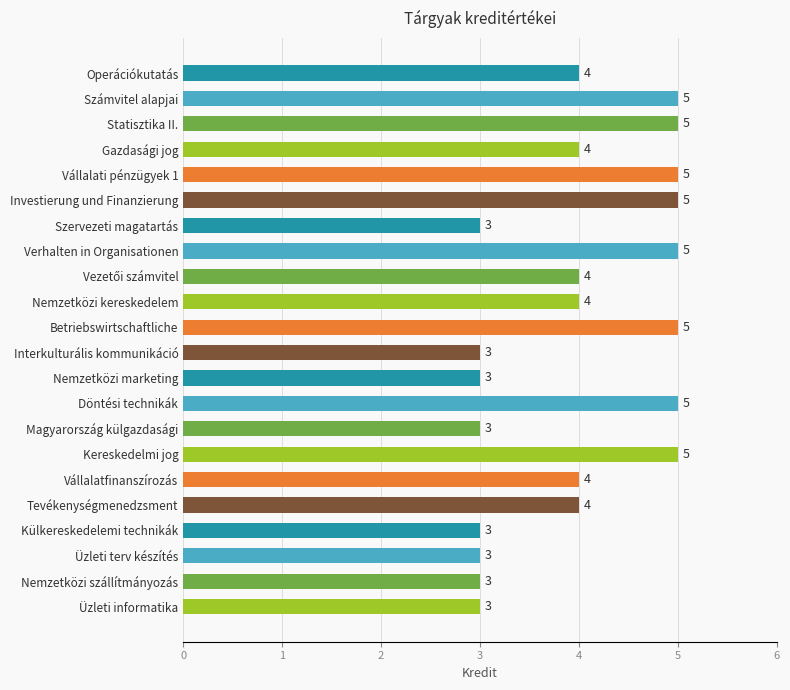

What position from the top is Üzleti terv készítés?

20